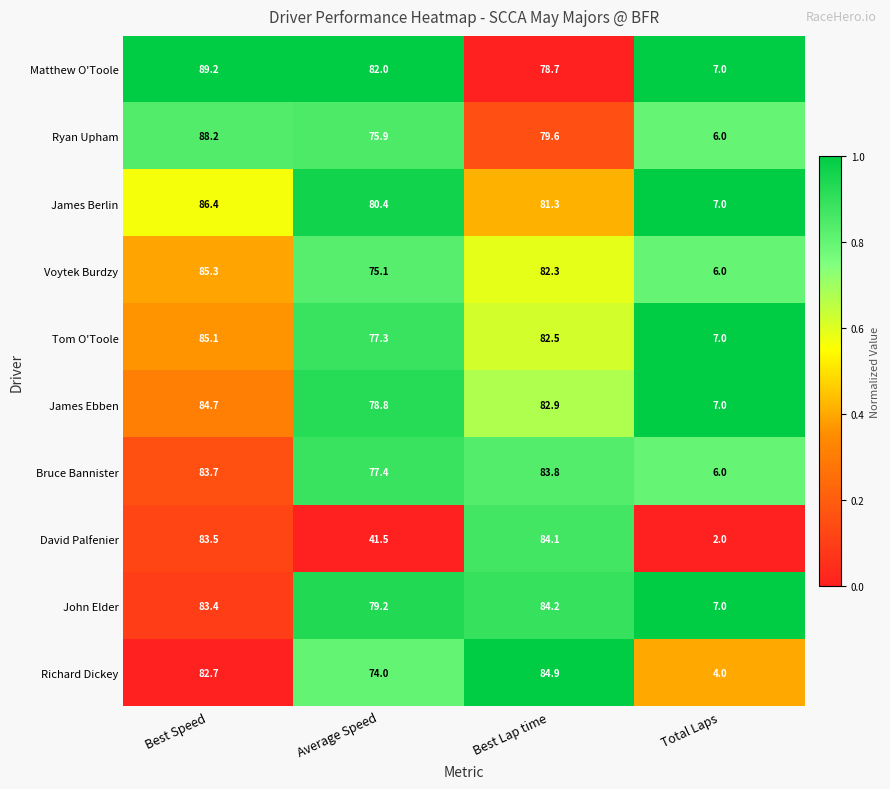

At which category is the sum across all series the highest?

Best Speed